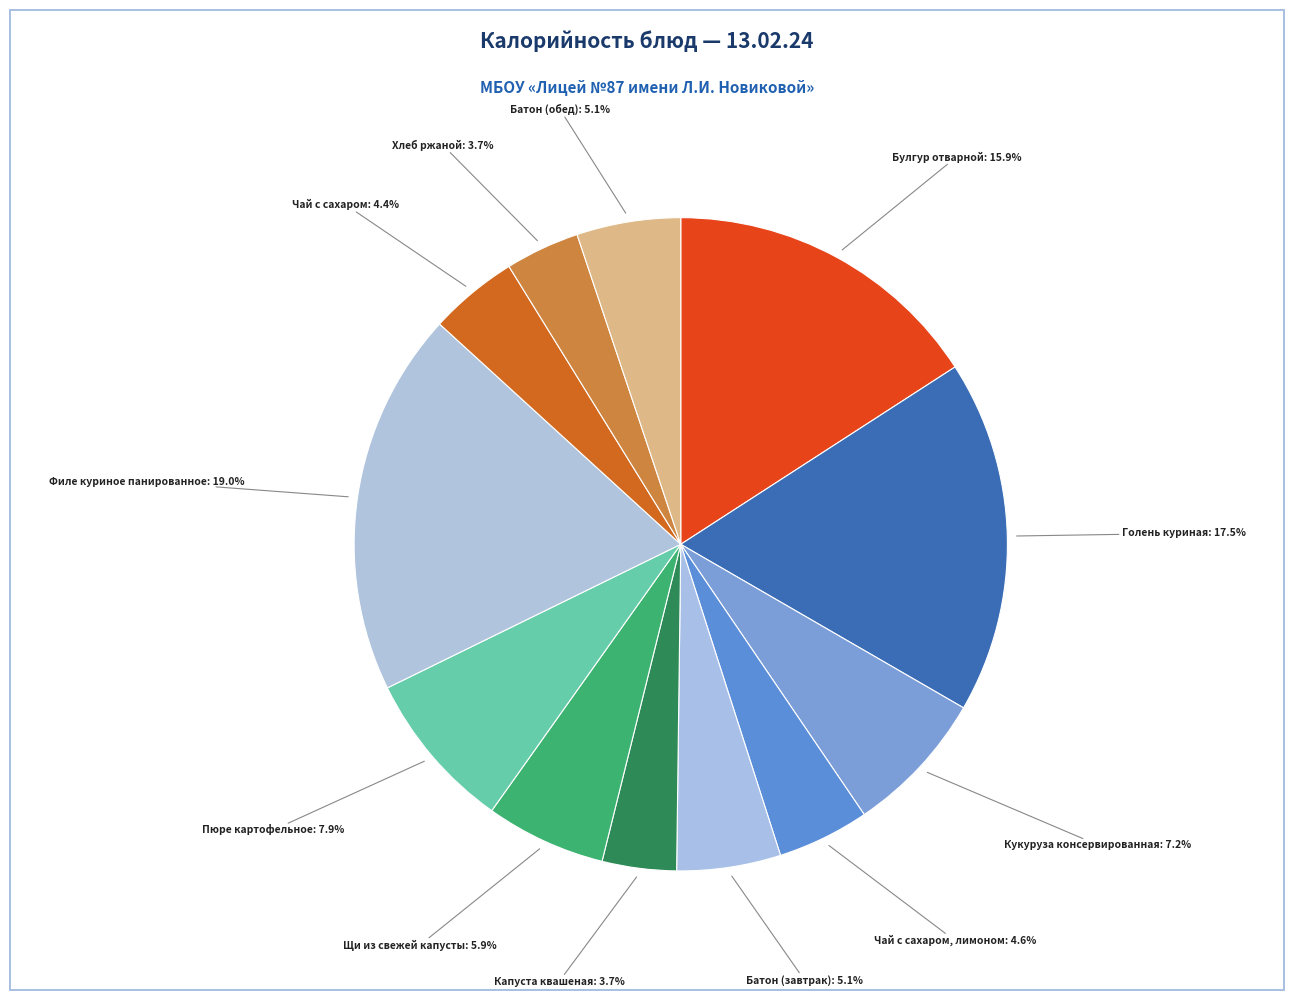

How many segments does this pie chart have?

12